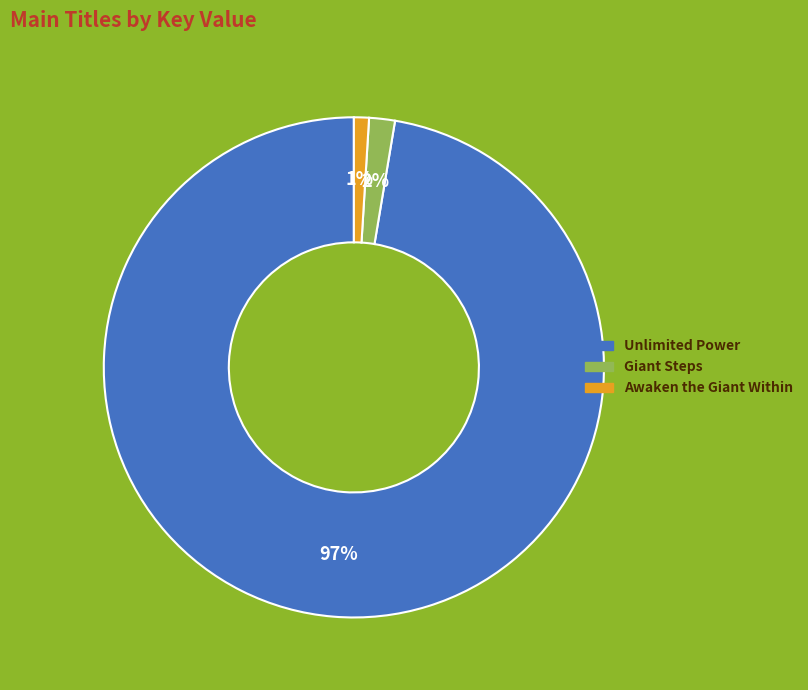

Which has a higher value, Unlimited Power or Giant Steps?

Unlimited Power